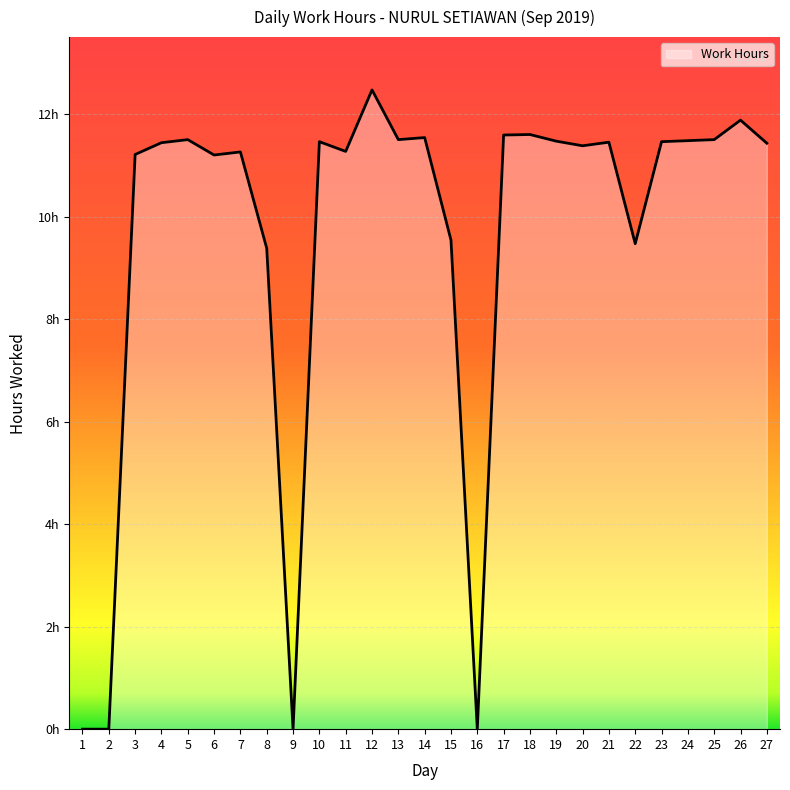

What is the change in value from 4 to 26?

+0.4